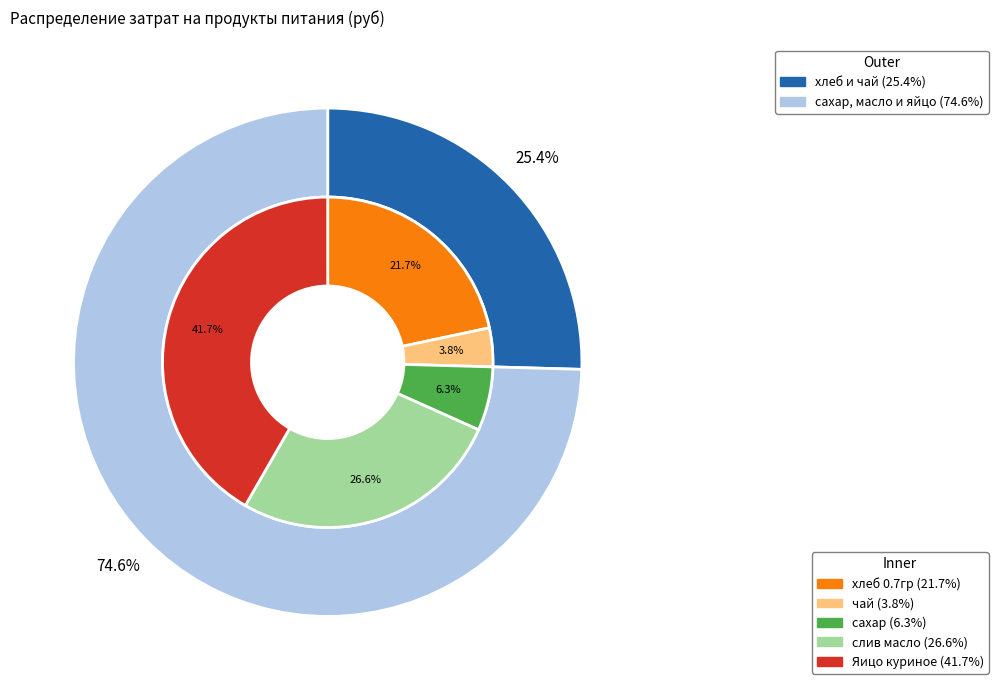

To the nearest percent, what percentage of the pie is слив масло?

27%